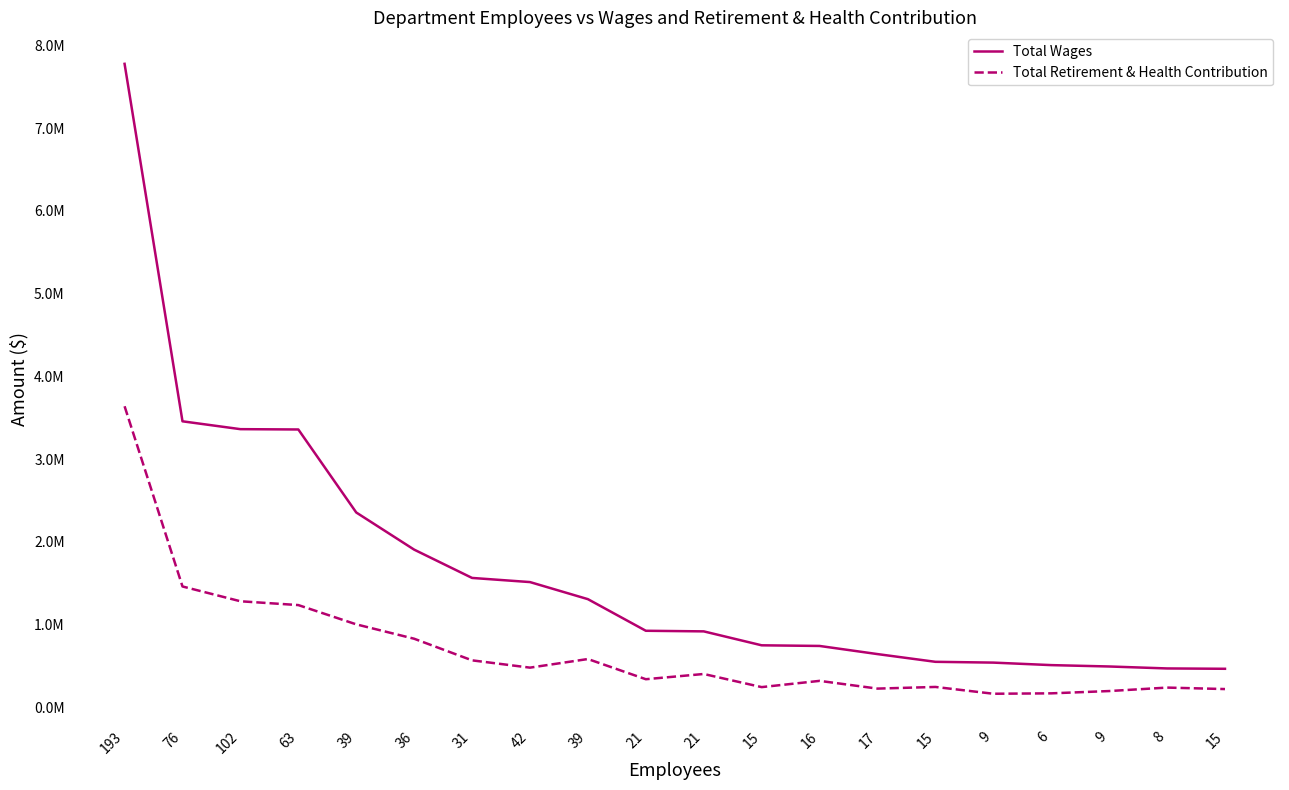

At which category does the chart reach its peak across all series?

193